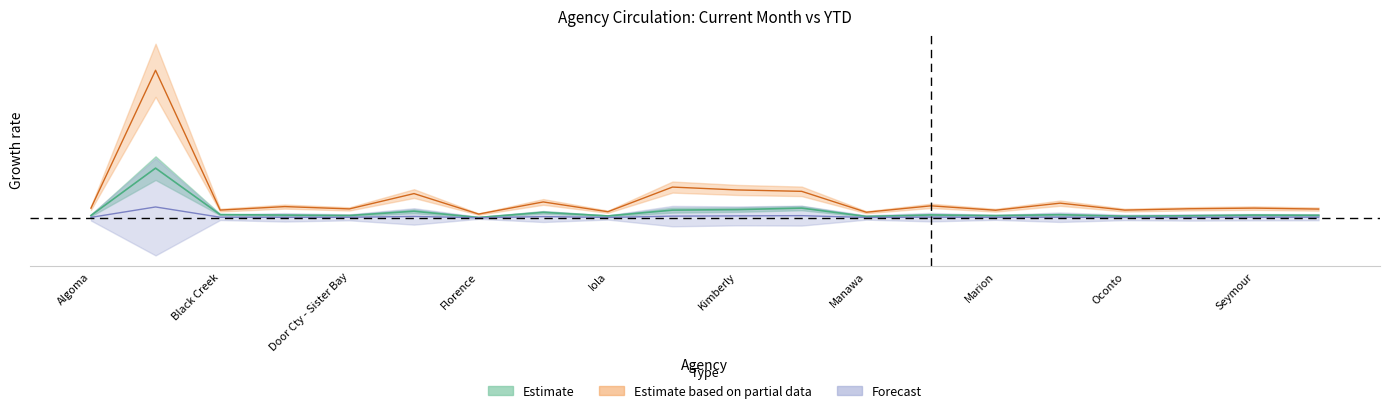

What is the sum of all Circs (Current Month) values?

0.7